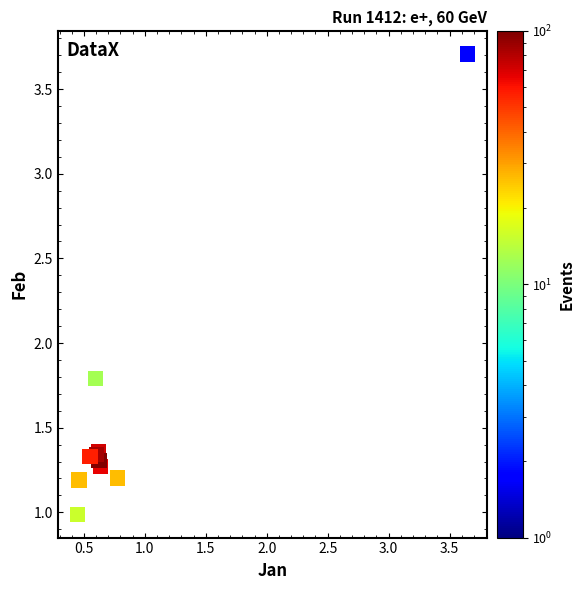

What Y value in the scatter plot is closest to 2?

1.8